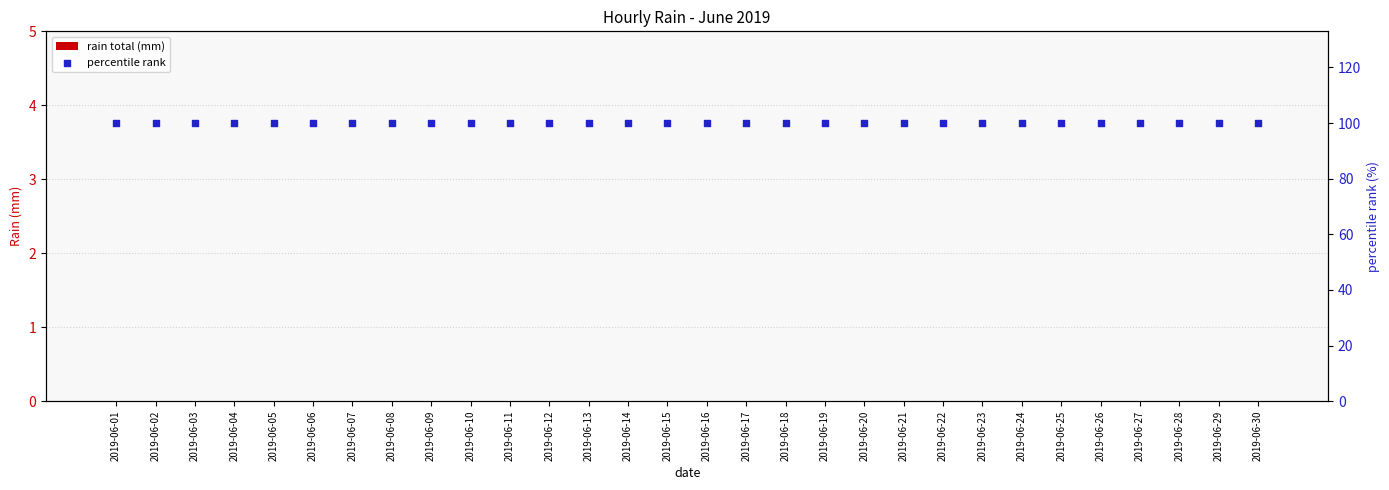

What is the total value across all series at 2019-06-28?

100